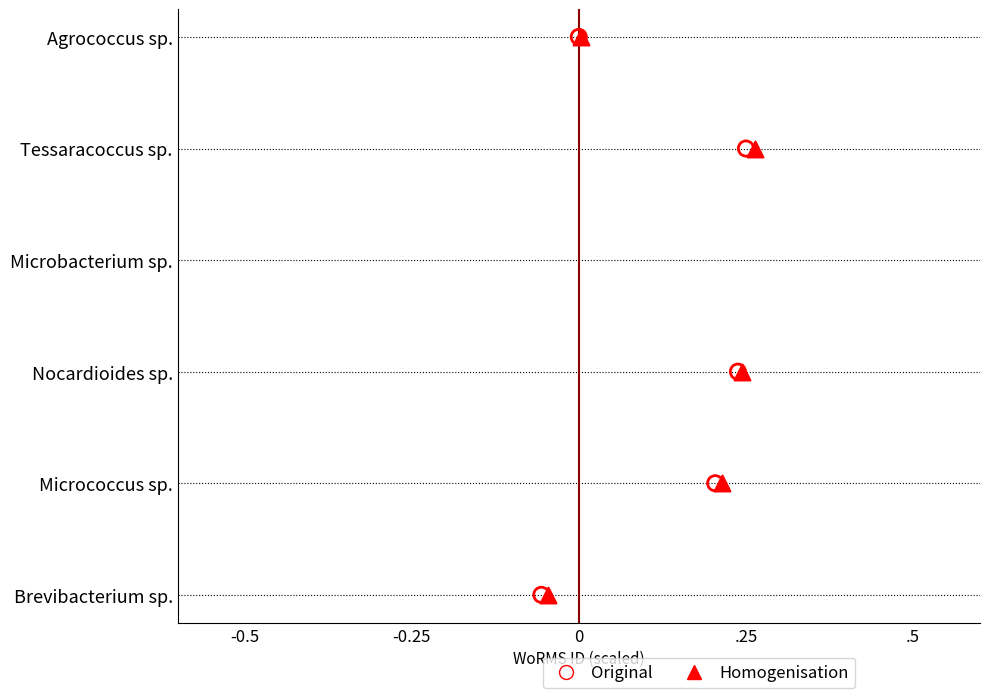

Which series contains the highest Y value?

Original